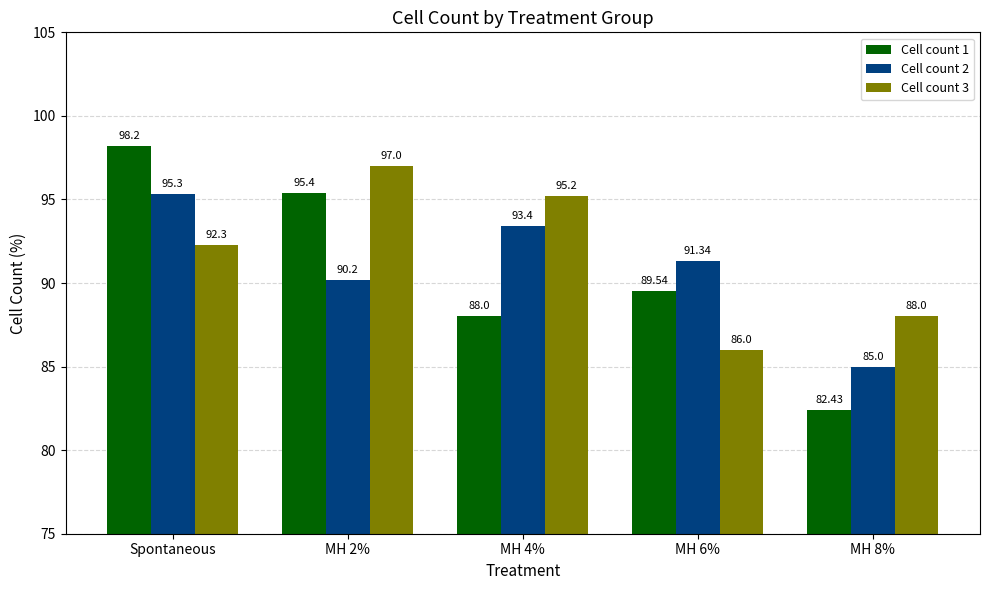

Between Spontaneous and MH 2%, which series saw the biggest shift?

Cell count 2